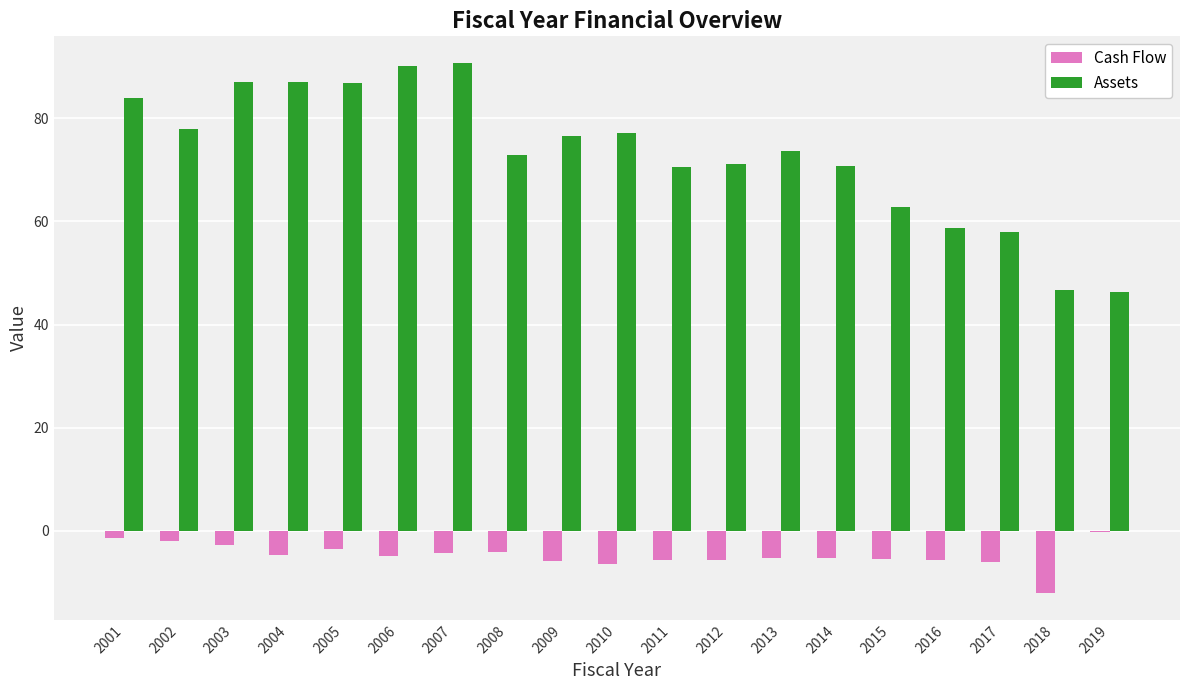

What is the total value across all series at 2004?

82.2